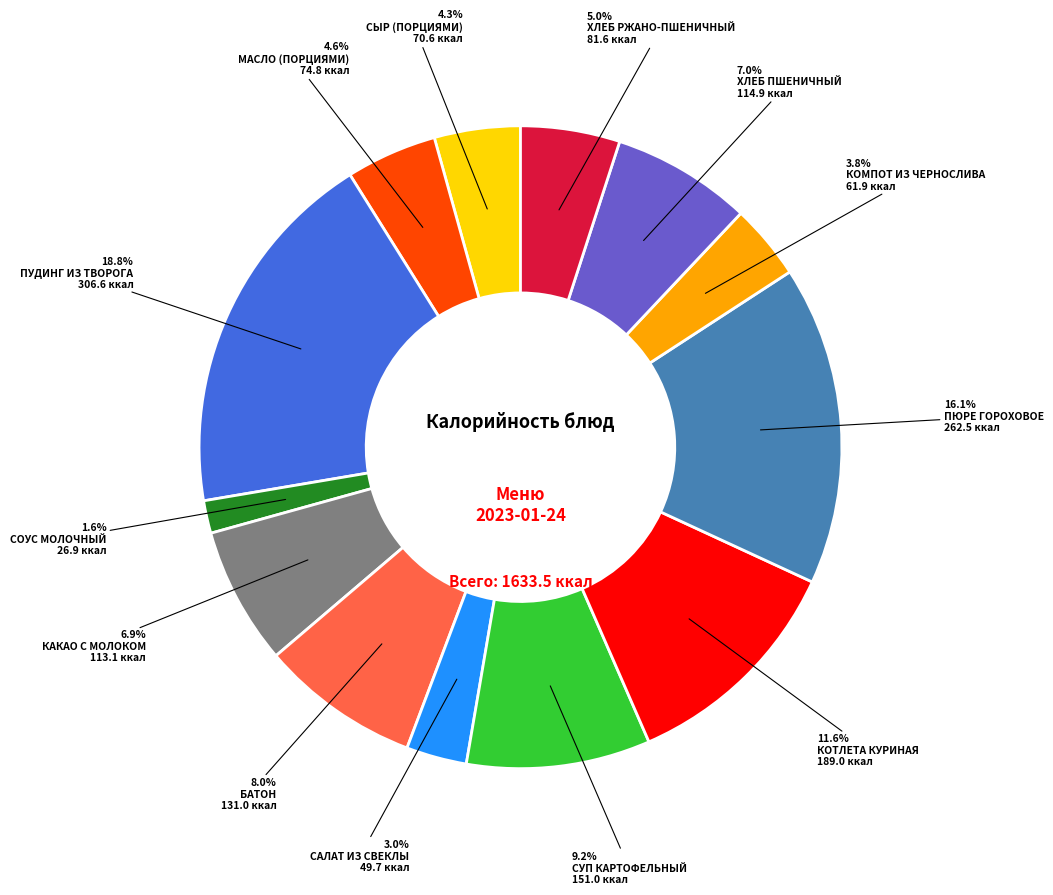

To the nearest percent, what is the difference between the largest and smallest slice percentages?

17%